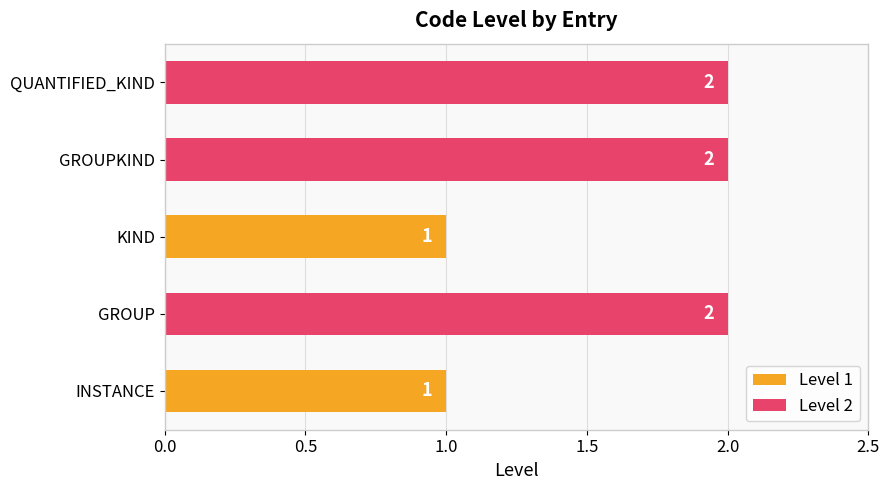

What is the sum of all values?

8